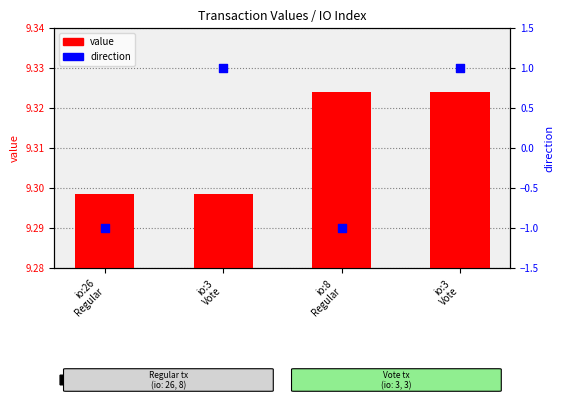

Which series reaches the maximum Y coordinate?

value